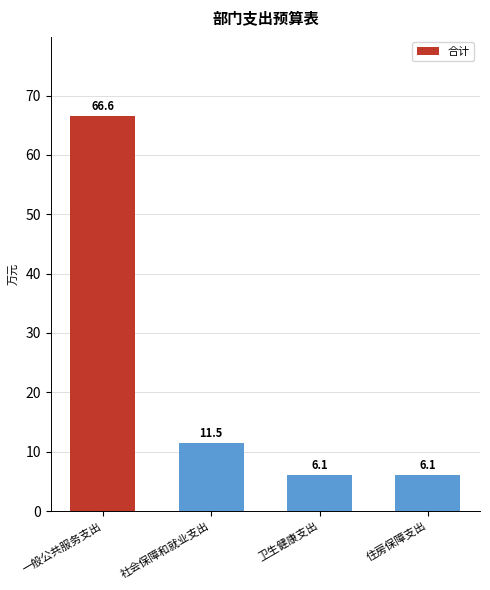

What is the sum of the values at 社会保障和就业支出 and 一般公共服务支出?

78.0